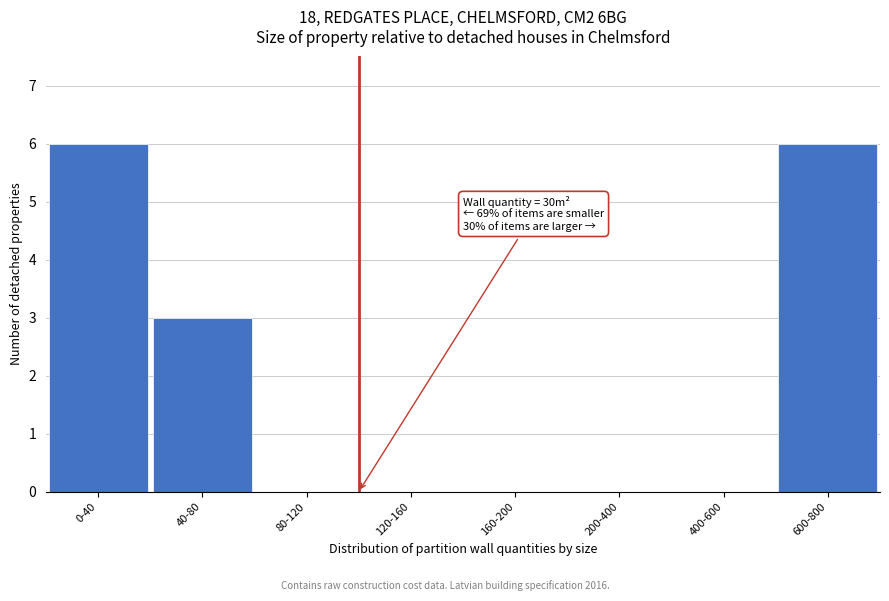

Reading left to right, list all the values displayed in this chart.

0-40=6	40-80=3	80-120=0	120-160=0	160-200=0	200-400=0	400-600=0	600-800=6